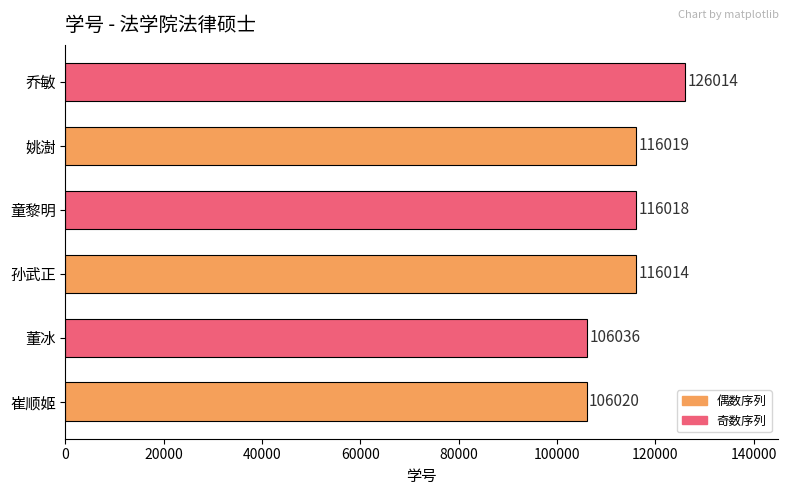

What is the difference between the values at 姚澍 and 孙武正?

5